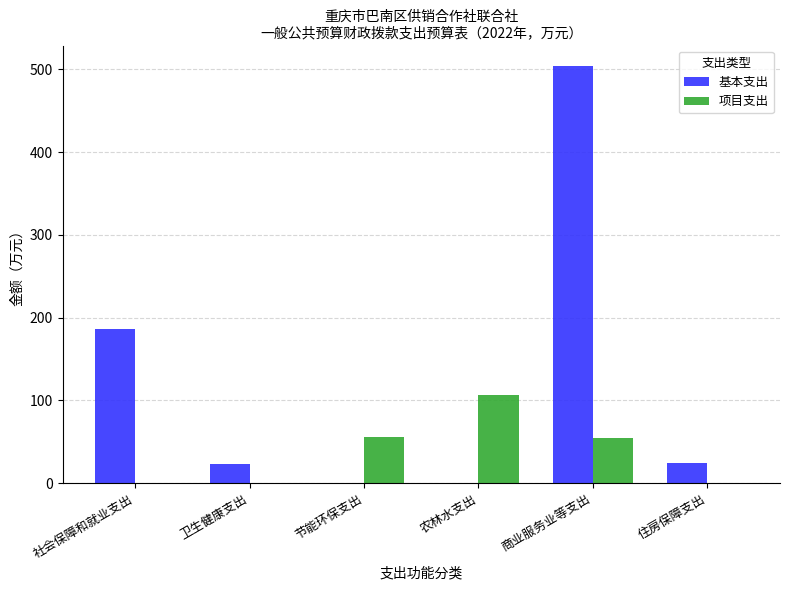

What is the total value across all series at 节能环保支出?

55.5